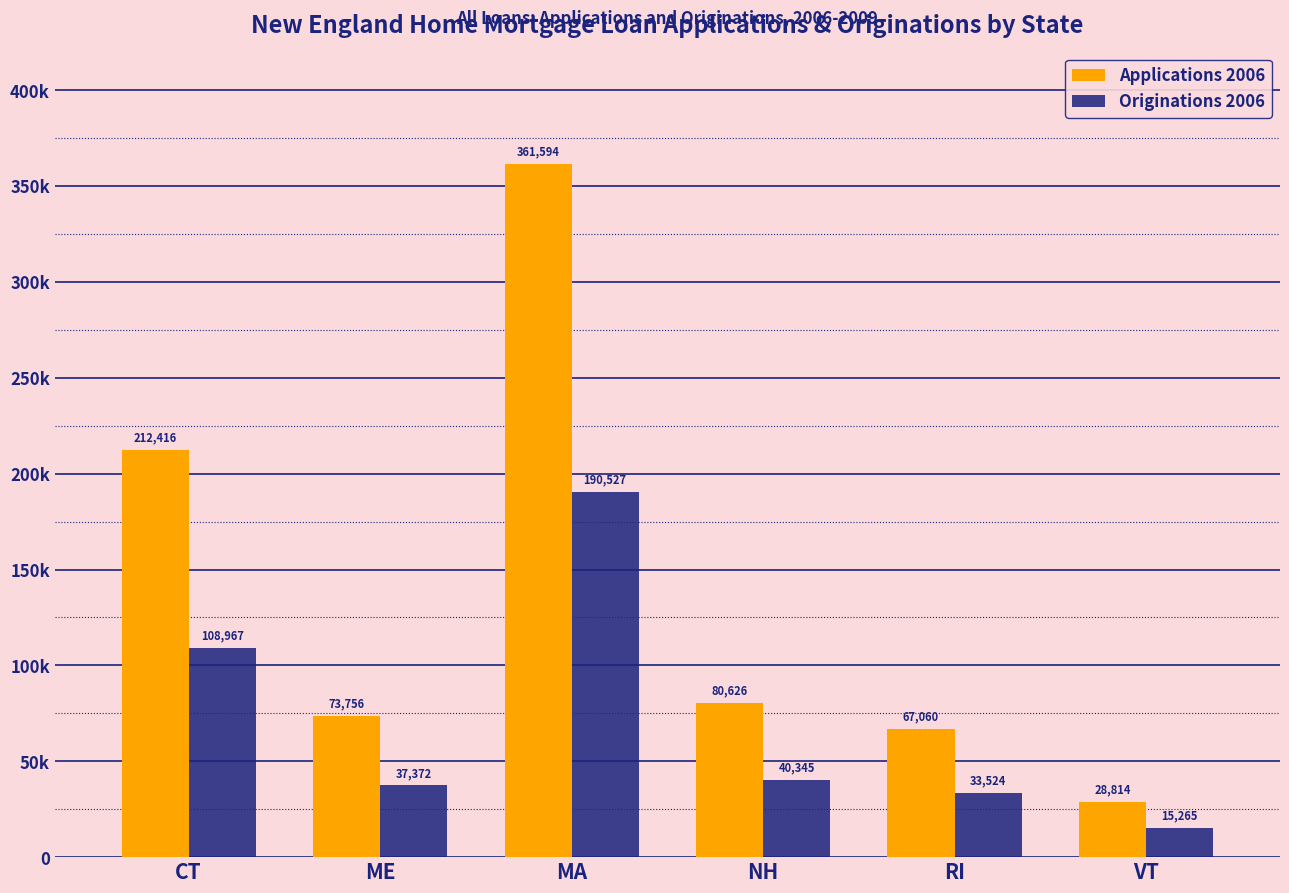

At which label is Applications 2006 closest to 195204?

CT